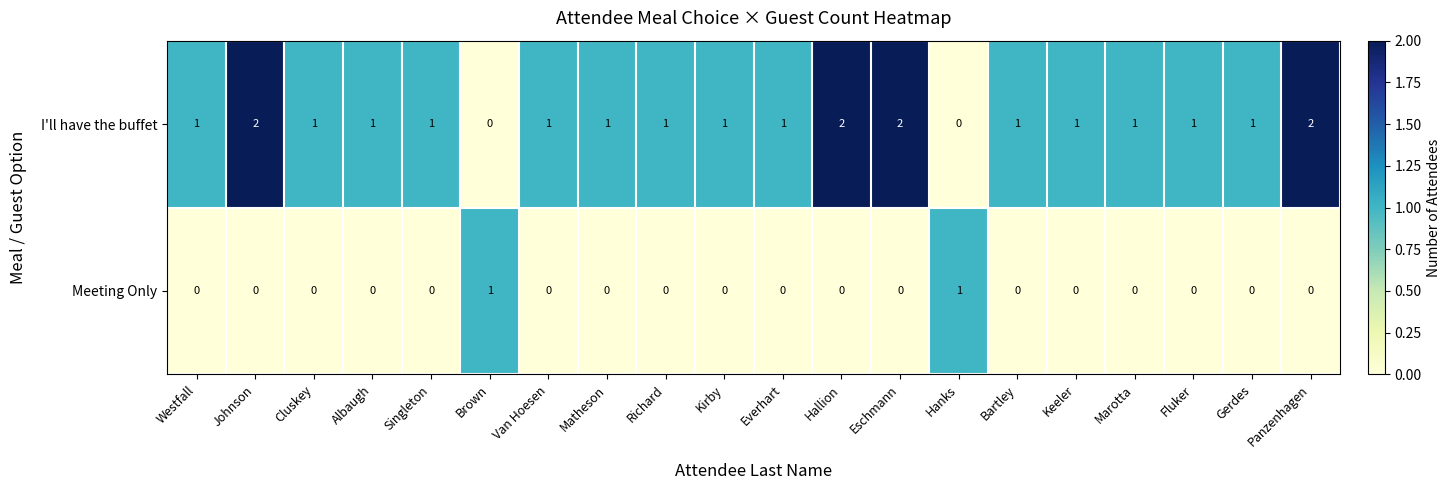

How many Meeting Only values are between 0 and 1?

20